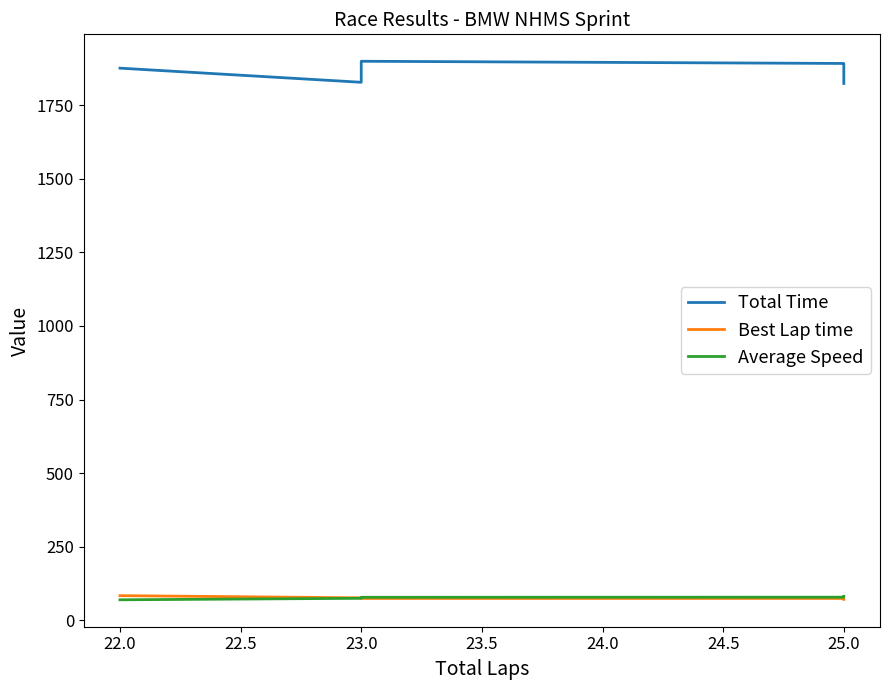

Does the chart display data point markers on the line(s)?

No